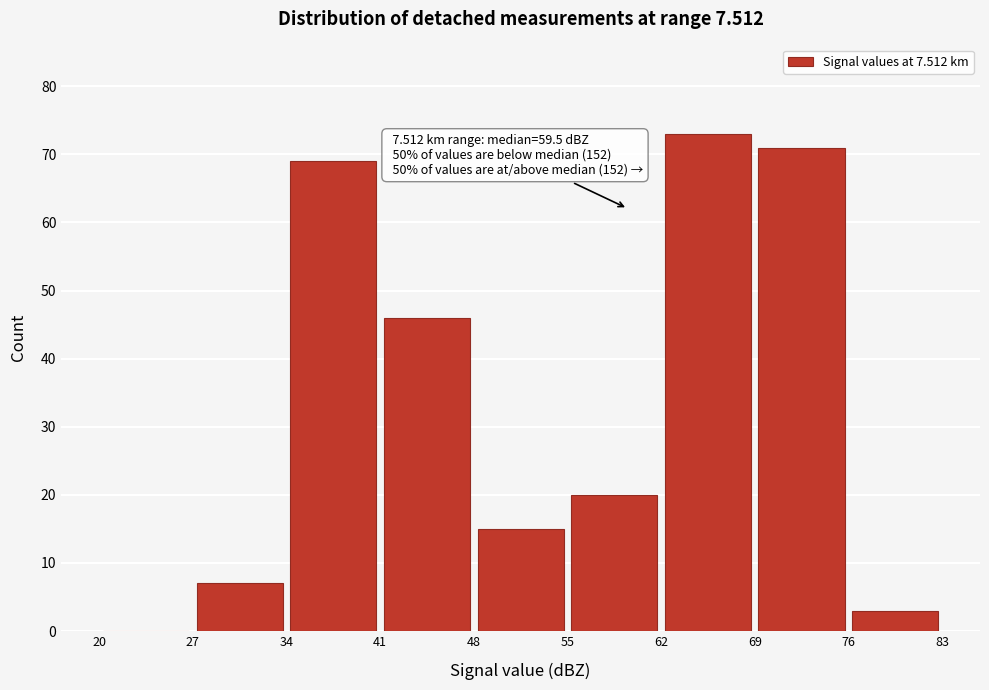

Which range on the x-axis has the tallest bar?

62 to 69